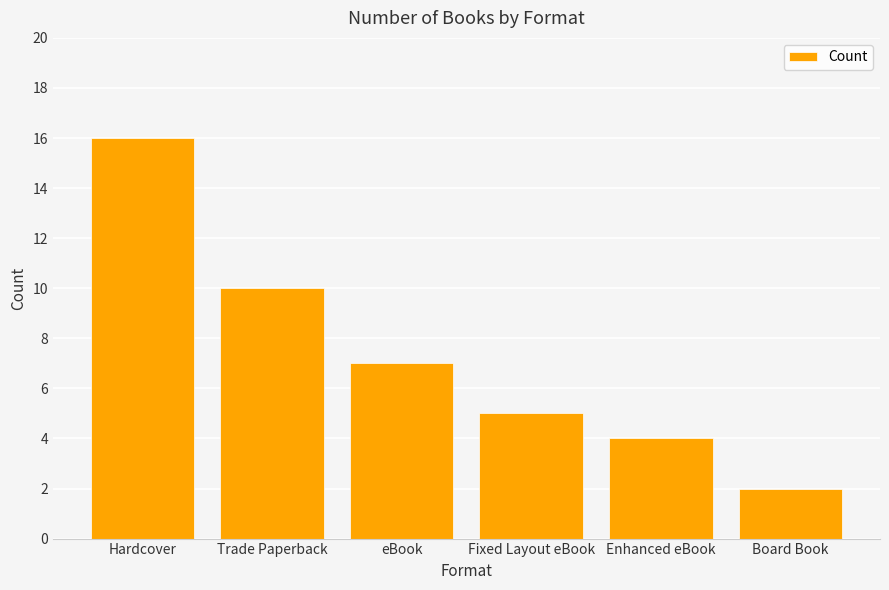

List the labels in order of value, largest first.

Hardcover, Trade Paperback, eBook, Fixed Layout eBook, Enhanced eBook, Board Book